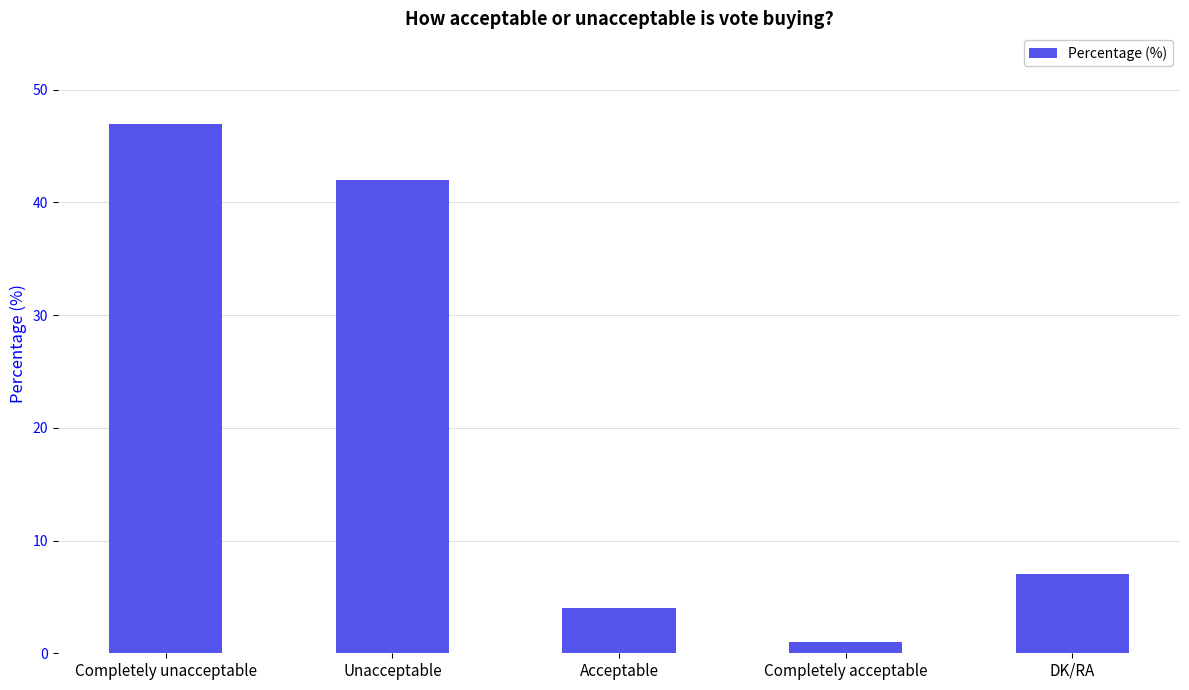

What is the maximum value shown in the chart?

47